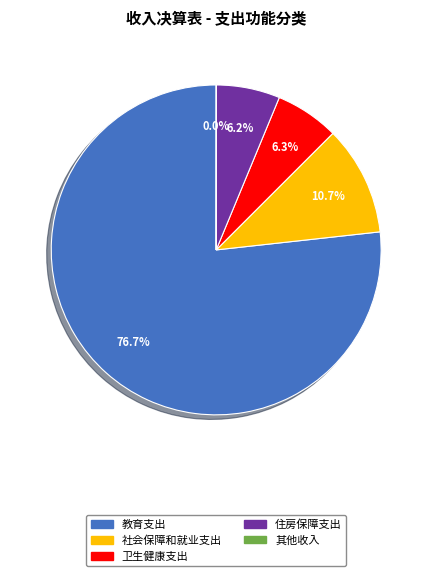

Which slice is the largest?

教育支出